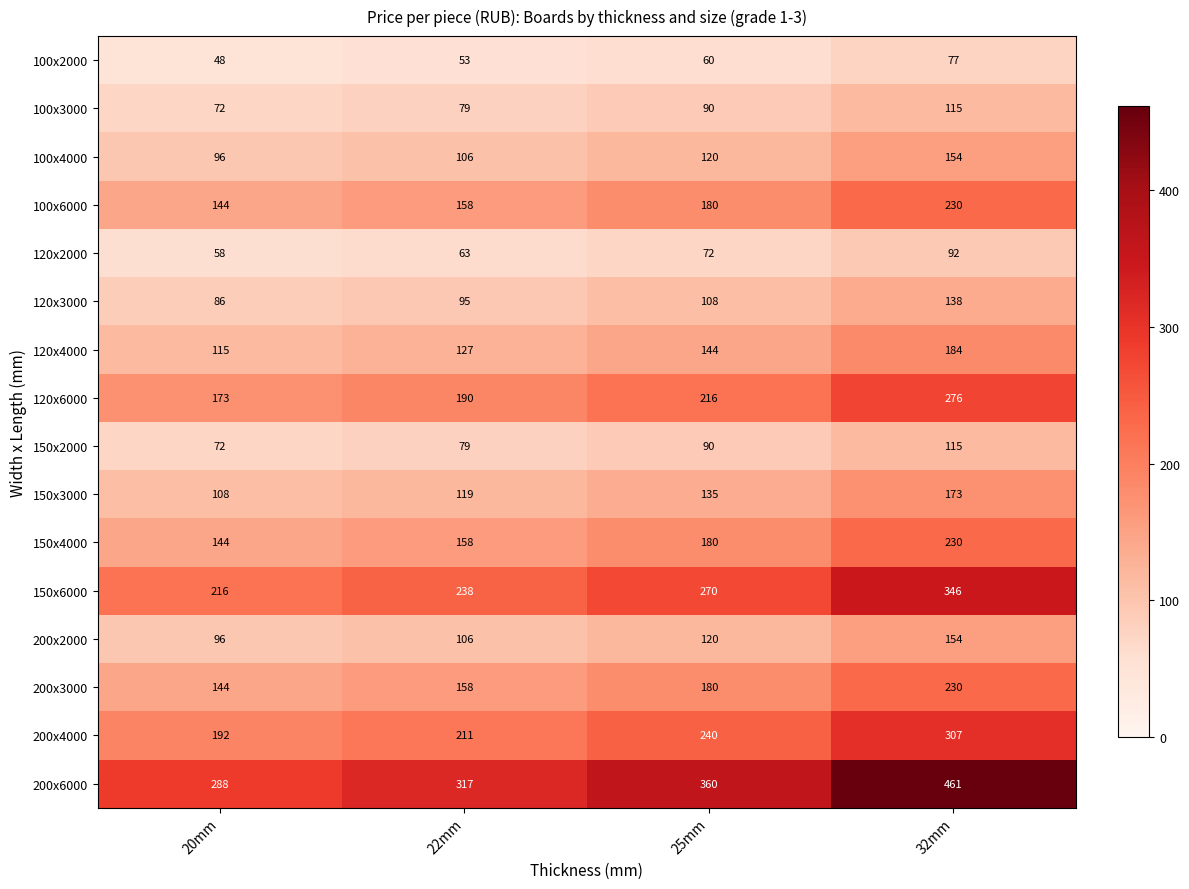

Which series has the largest total across all categories?

200x6000